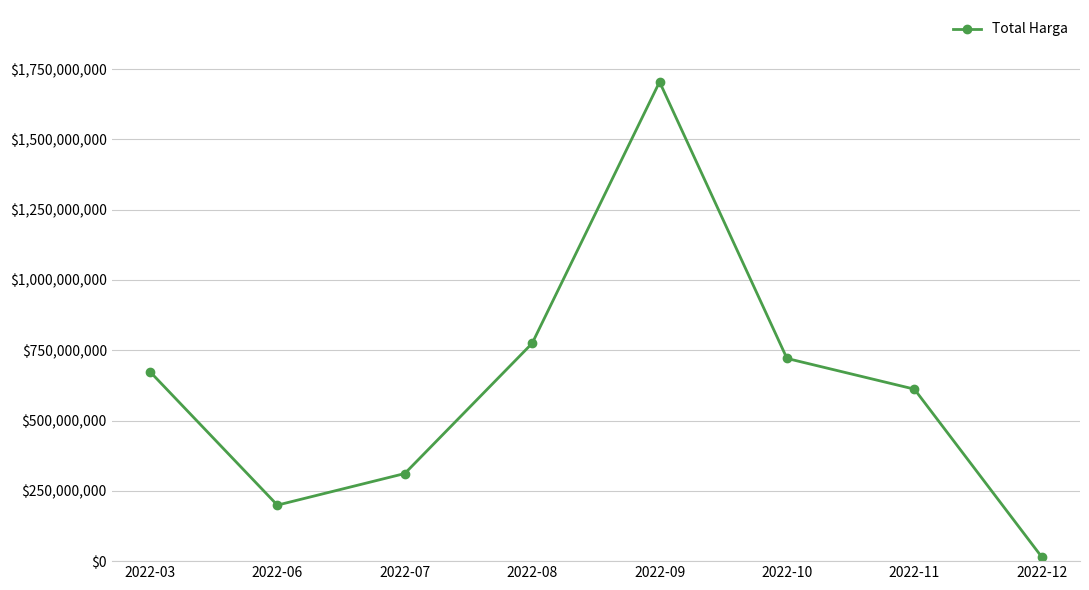

List the labels in order of value, smallest first.

2022-12, 2022-06, 2022-07, 2022-11, 2022-03, 2022-10, 2022-08, 2022-09